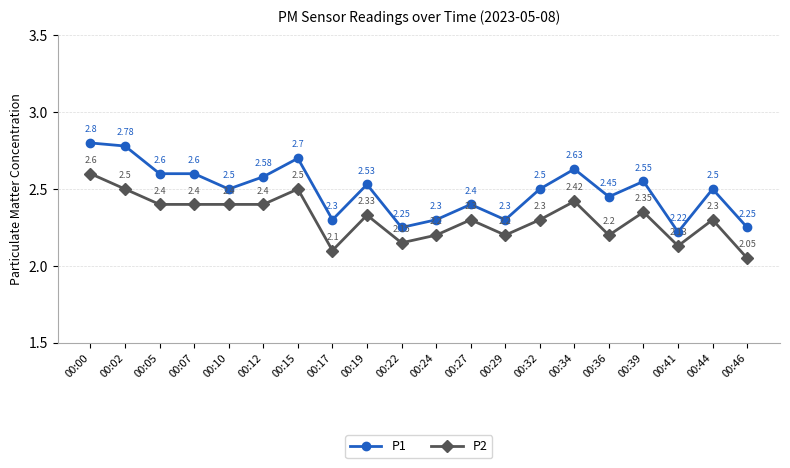

Read the P2 value at 00:24.

2.2